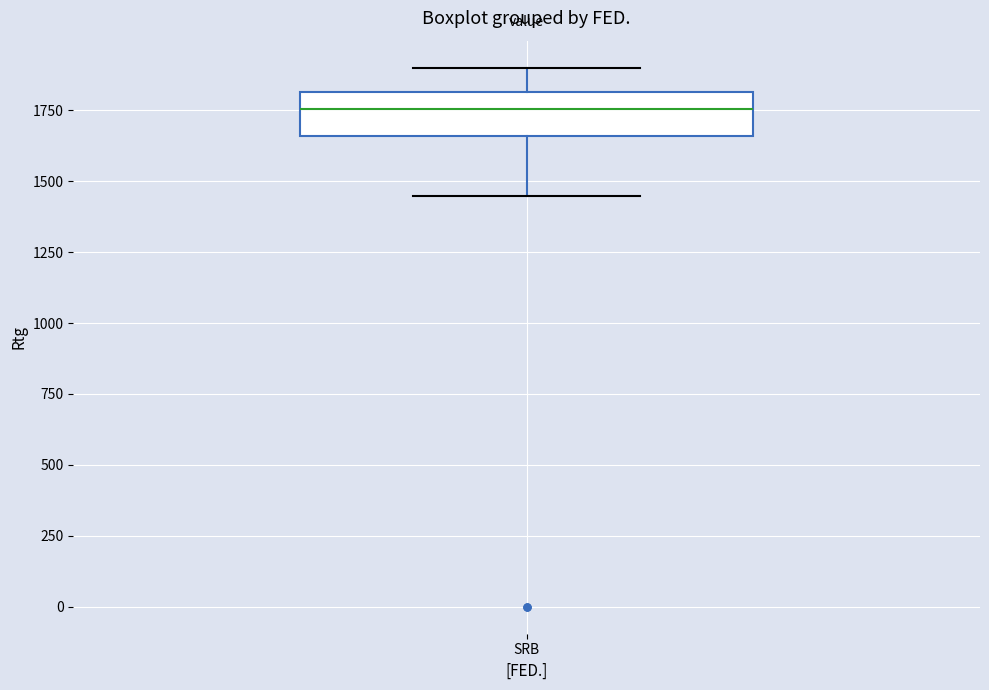

Where is the lower edge of the box for SRB on the y-axis? The values are not printed on the chart, so give them approximately, as read against the axis.

1650